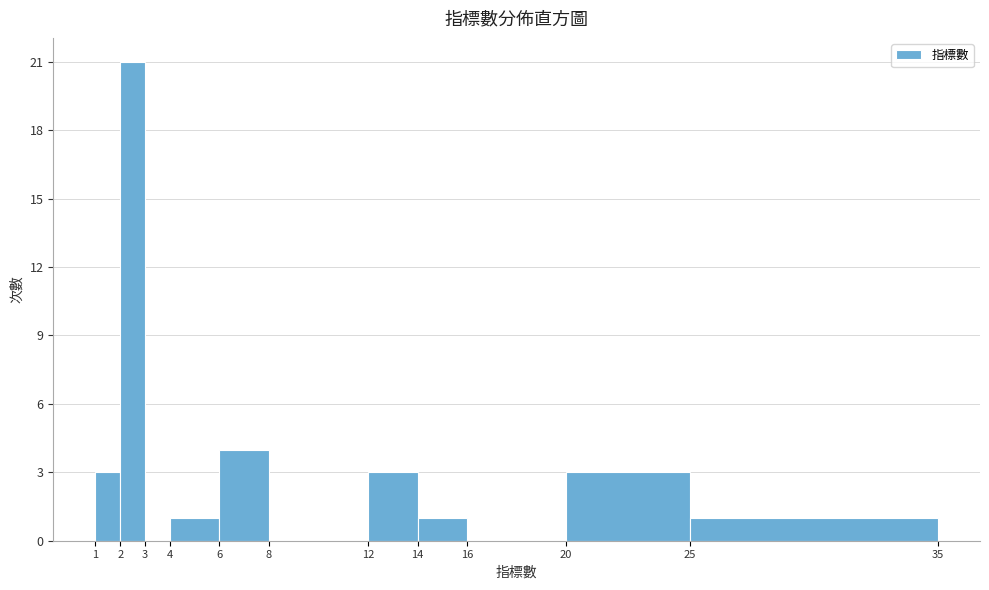

Reading left to right, transcribe this chart: for each bar, give the range it covers on the x-axis and its height. The values are not printed on the chart, so give them approximately, as read against the axis.

1 to 2: 3
2 to 3: 21
3 to 4: 0
4 to 6: 1
6 to 8: 4
8 to 12: 0
12 to 14: 3
14 to 16: 1
16 to 20: 0
20 to 25: 3
25 to 35: 1